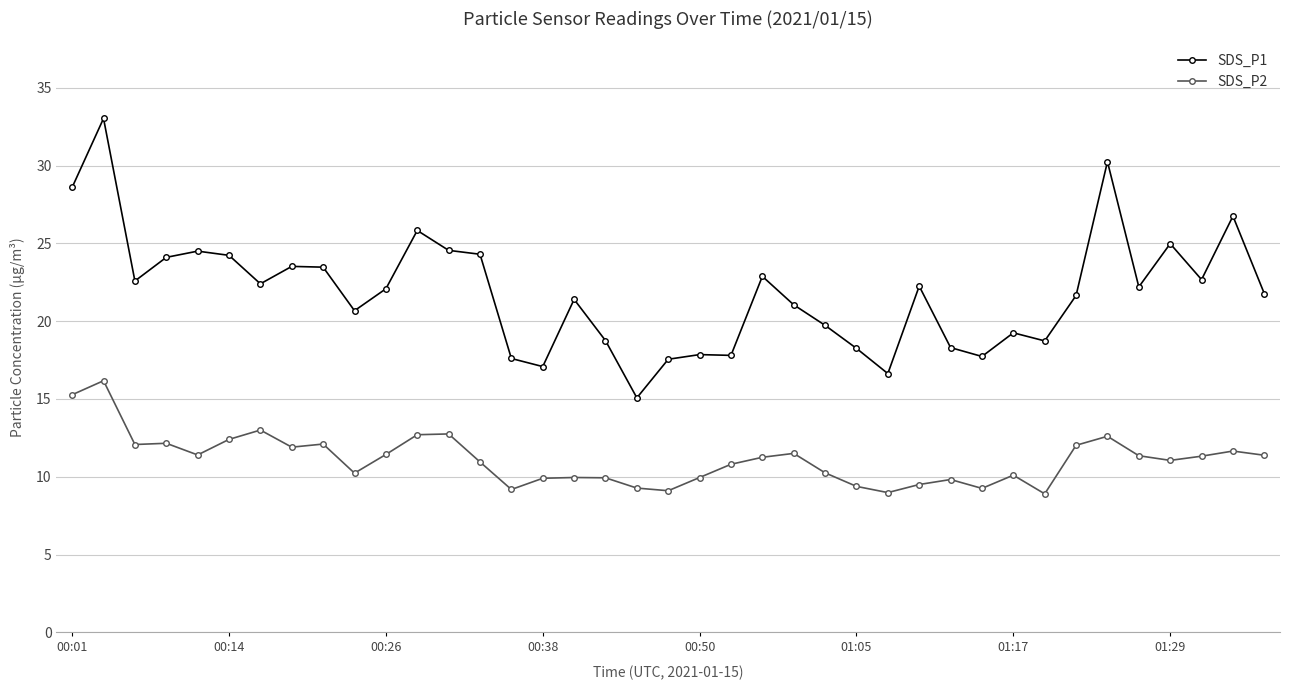

Which series has the largest total across all categories?

SDS_P1